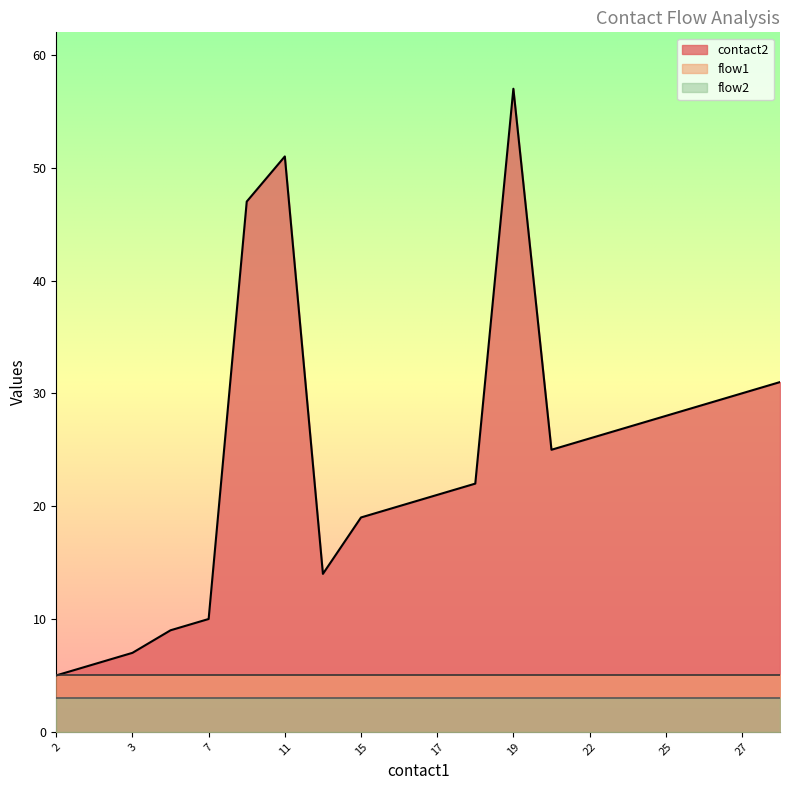

True or false: contact2 and flow2 cross at least once.

False